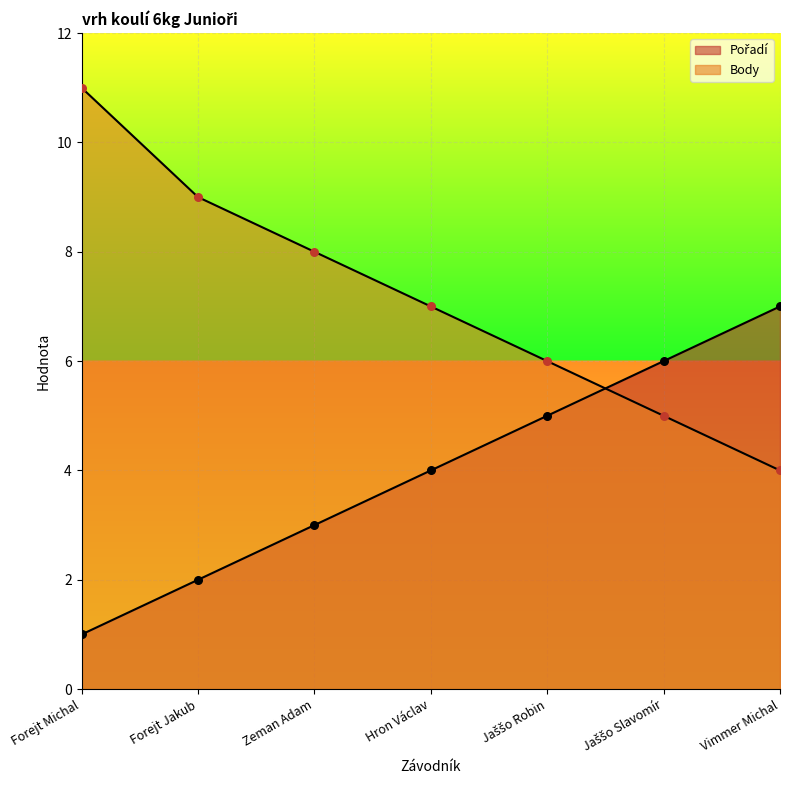

Which series reaches the maximum Y coordinate?

Body